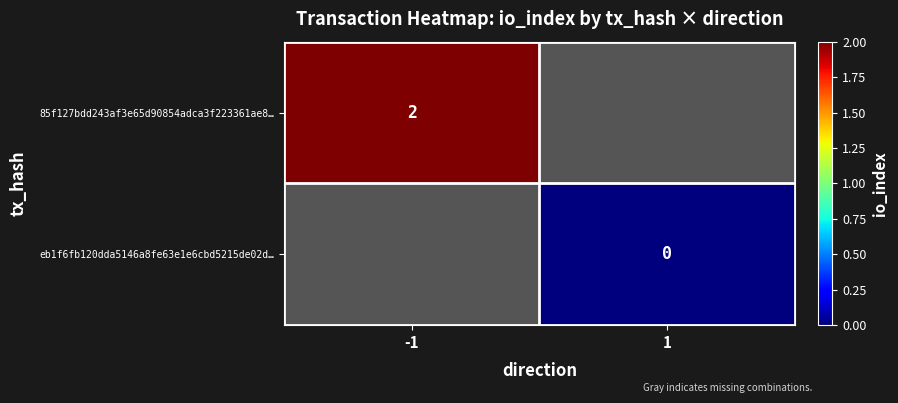

Which category has the highest value in the 85f127bdd243af3e65d90854adca3f223361ae8… series?

-1